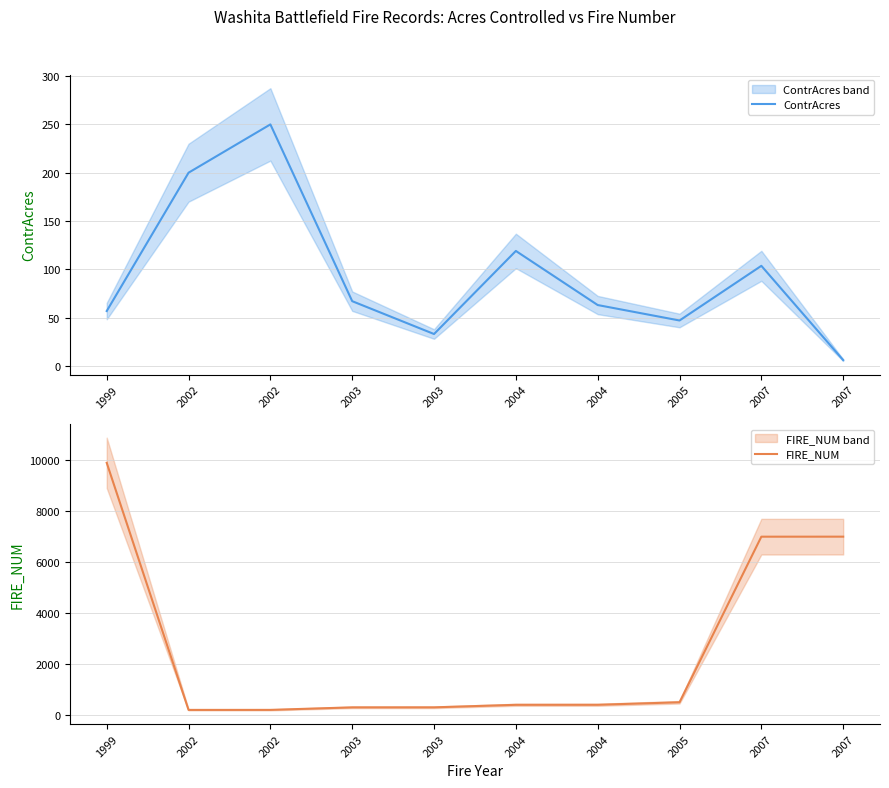

What is the sum of the ContrAcres values at 2002 and 2003?

283.0